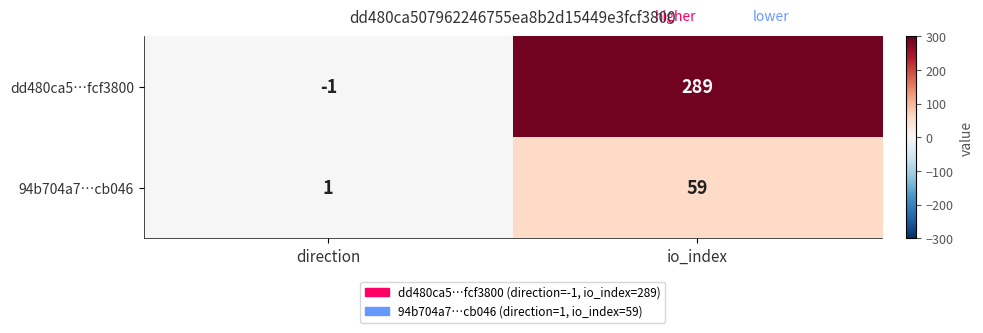

Rank the categories by 94b704a7…cb046 value from highest to lowest.

io_index, direction